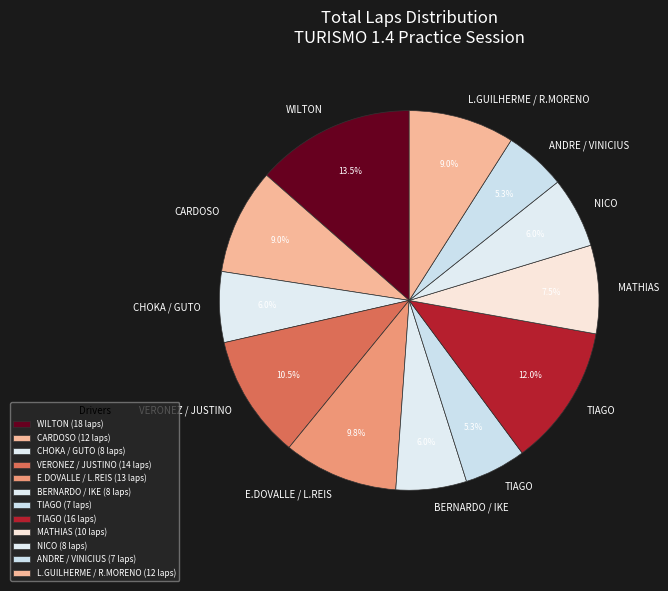

What is the largest slice in the pie chart?

WILTON